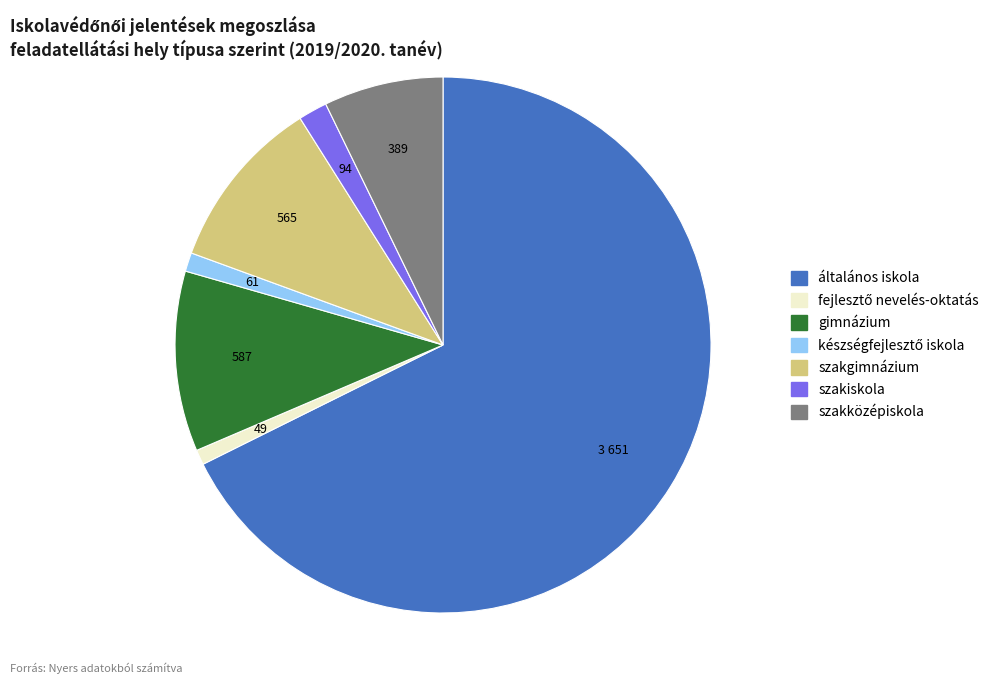

What is the largest slice in the pie chart?

általános iskola